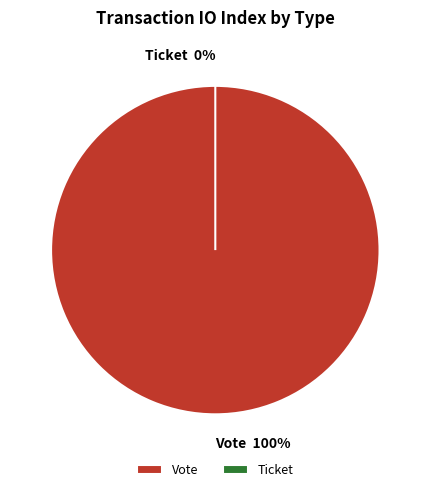

Rank the categories by value from lowest to highest.

Ticket, Vote